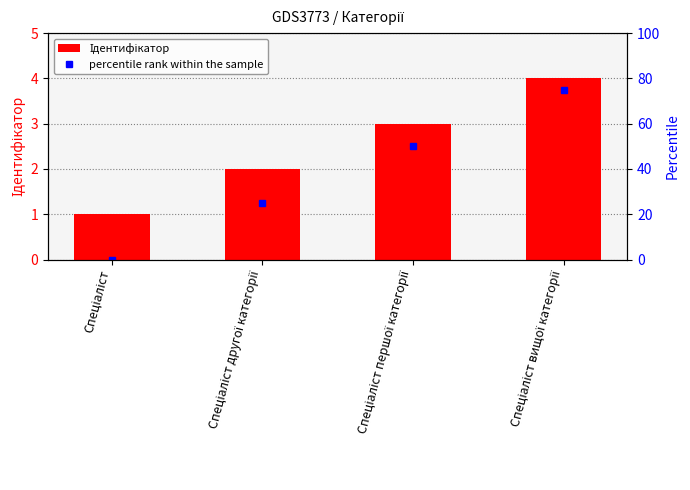

What is the total value across all series at Спеціаліст?

1